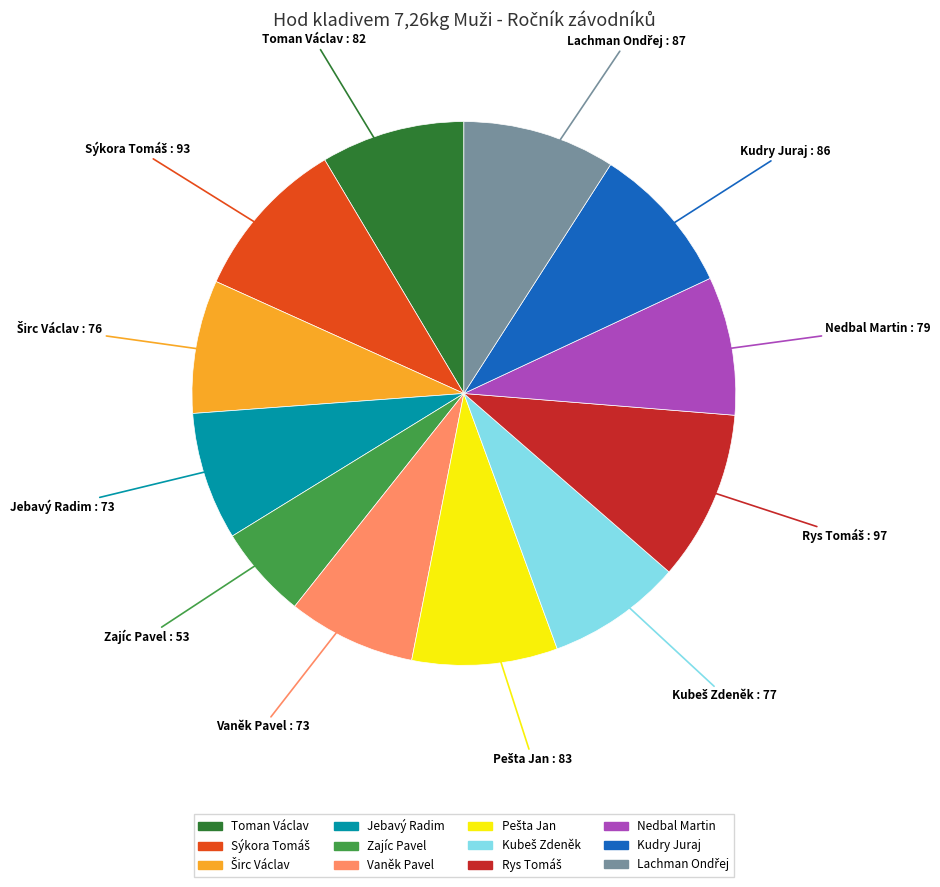

Do Vaněk Pavel and Zajíc Pavel together represent more than half of the pie?

No